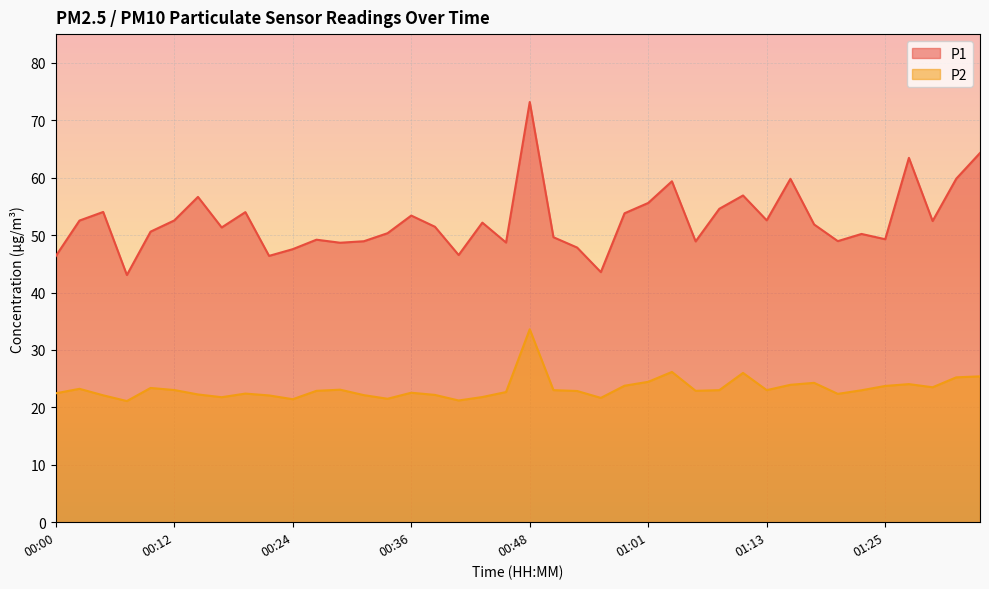

Reading left to right, what are all the values shown in this chart?

P1: 46.4	52.5	54.0	43.0	50.6	52.5	56.6	51.3	54.0	46.4	47.5	49.2	48.7	48.9	50.3	53.4	51.5	46.5	52.2	48.7	73.2	49.6	47.8	43.5	53.8	55.6	59.4	48.9	54.6	56.9	52.6	59.8	51.9	49.0	50.2	49.3	63.5	52.5	59.8	64.3
P2: 22.4	23.2	22.1	21.1	23.4	23.0	22.2	21.8	22.4	22.1	21.4	22.9	23.1	22.1	21.5	22.6	22.2	21.2	21.8	22.7	33.6	23.0	22.9	21.6	23.8	24.4	26.2	22.9	23.0	26.0	23.0	23.9	24.3	22.4	23.0	23.7	24.1	23.5	25.2	25.4